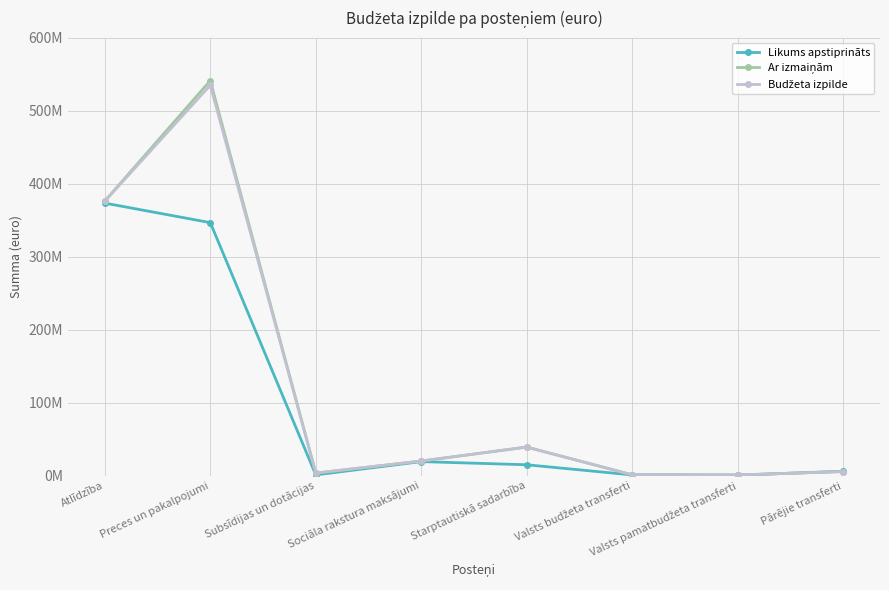

At which category is the sum across all series the highest?

Preces un pakalpojumi